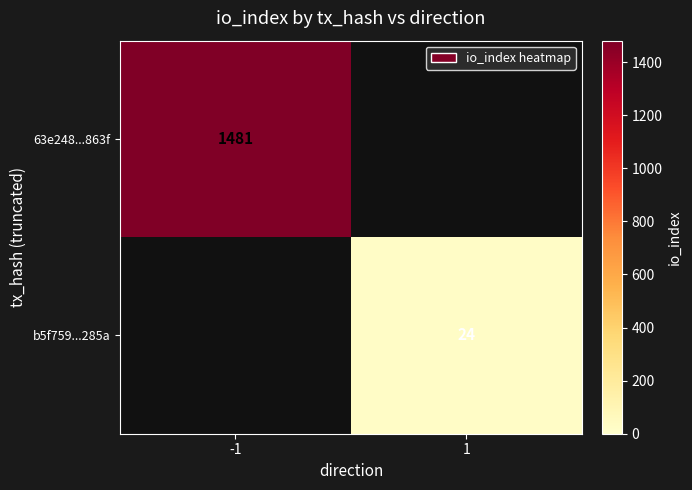

The value of b5f759...285a at 1 is 12. True or false?

False